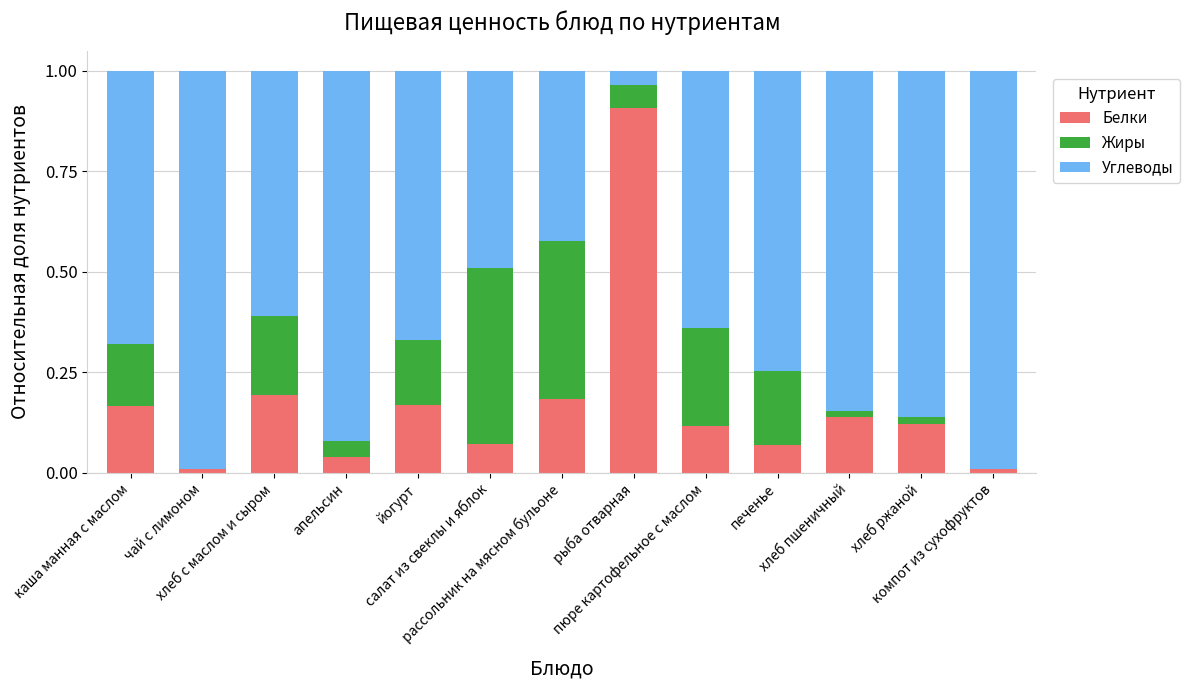

What is the difference between the second highest and second lowest values in the Белки series?

0.2